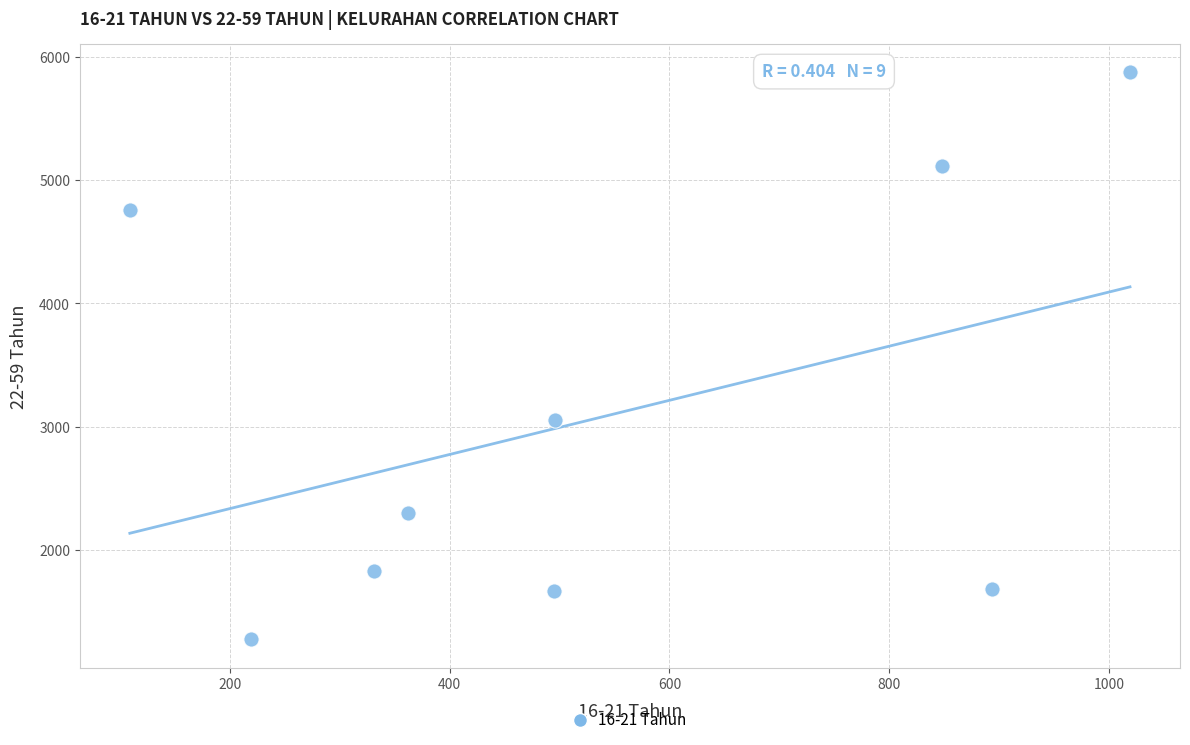

What Y value in the scatter plot is closest to 3575?

3055